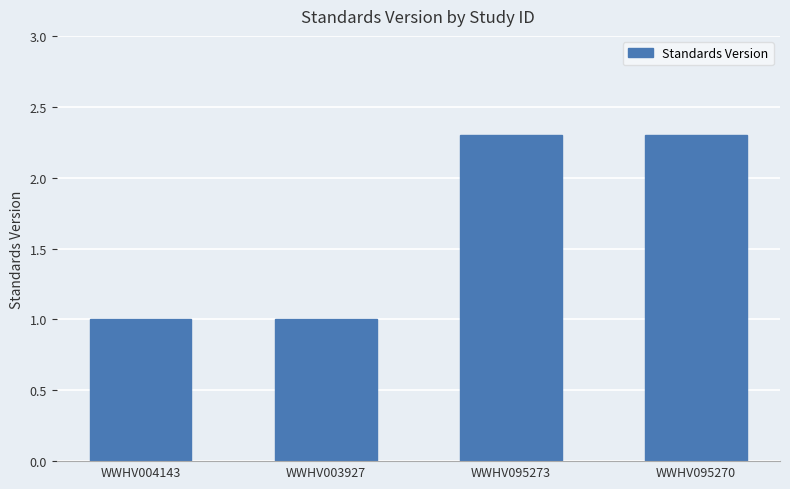

At which label does the data first exceed 2?

WWHV095273